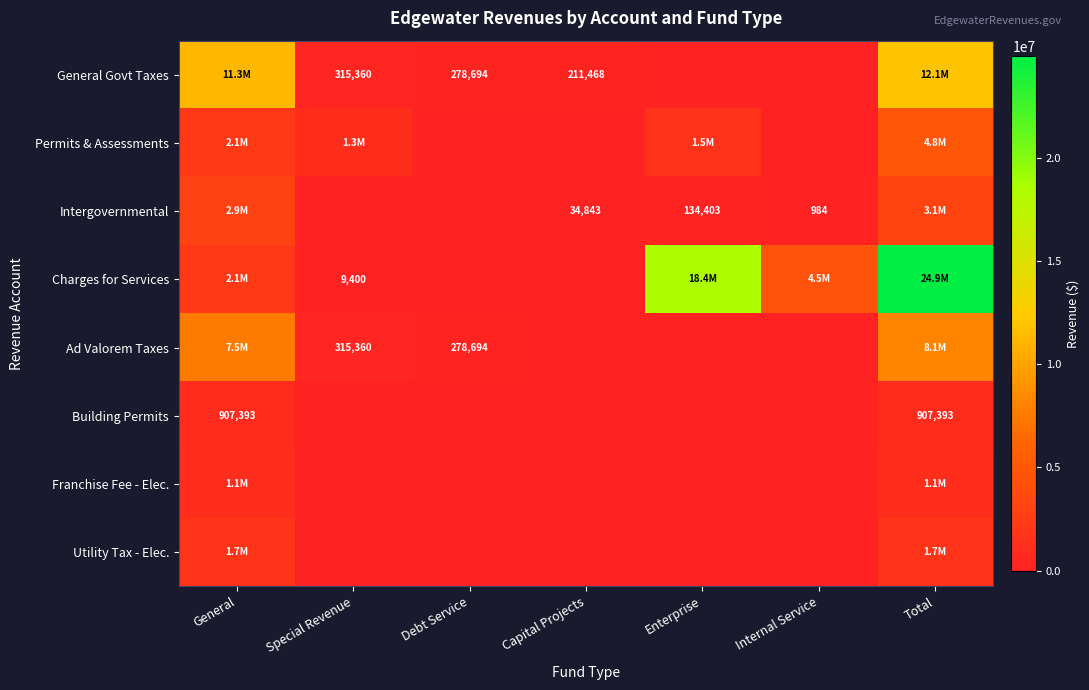

The Building Permits series shows 907393 at General. True or false?

True